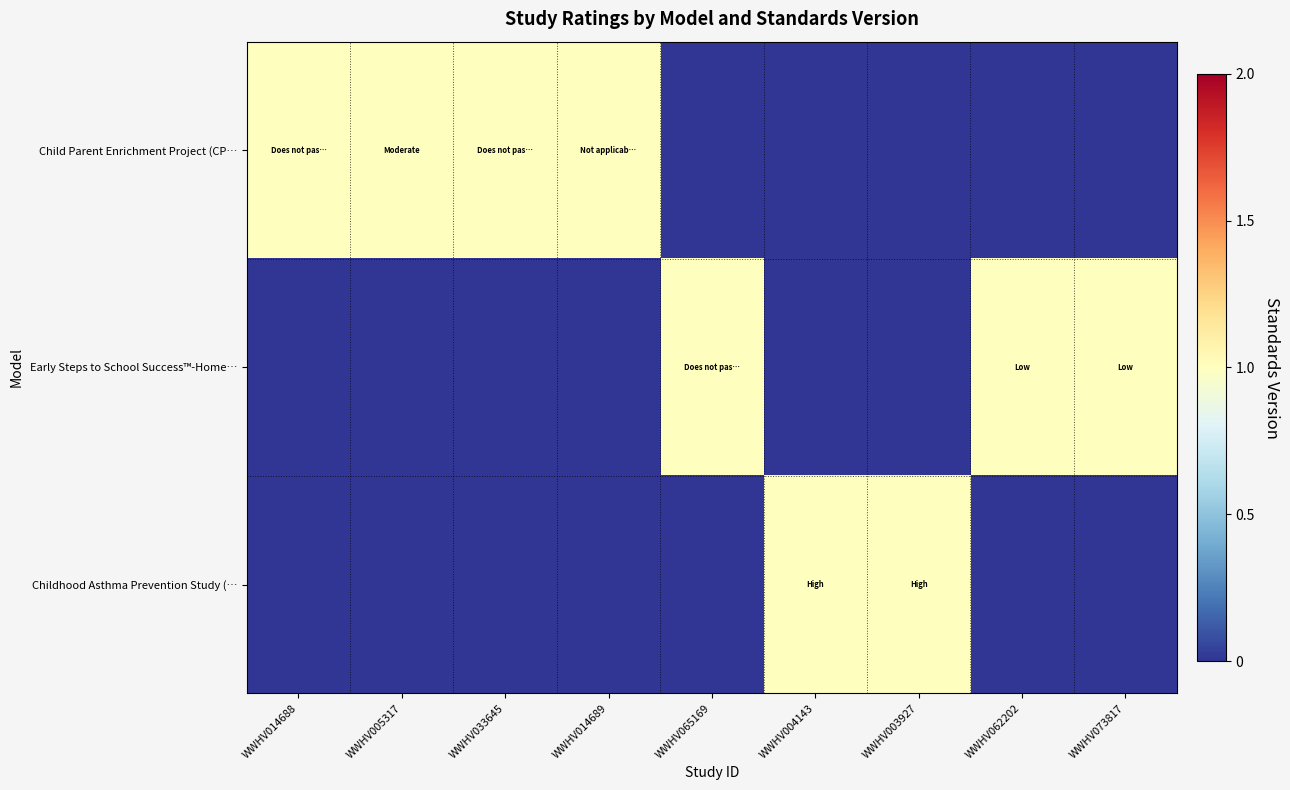

Reading right to left, what are all the values shown in this chart?

Child Parent Enrichment Project (CP…: WWHV073817=0	WWHV062202=0	WWHV003927=0	WWHV004143=0	WWHV065169=0	WWHV014689=1	WWHV033645=1	WWHV005317=1	WWHV014688=1
Early Steps to School Success™-Home…: WWHV073817=1	WWHV062202=1	WWHV003927=0	WWHV004143=0	WWHV065169=1	WWHV014689=0	WWHV033645=0	WWHV005317=0	WWHV014688=0
Childhood Asthma Prevention Study (…: WWHV073817=0	WWHV062202=0	WWHV003927=1	WWHV004143=1	WWHV065169=0	WWHV014689=0	WWHV033645=0	WWHV005317=0	WWHV014688=0